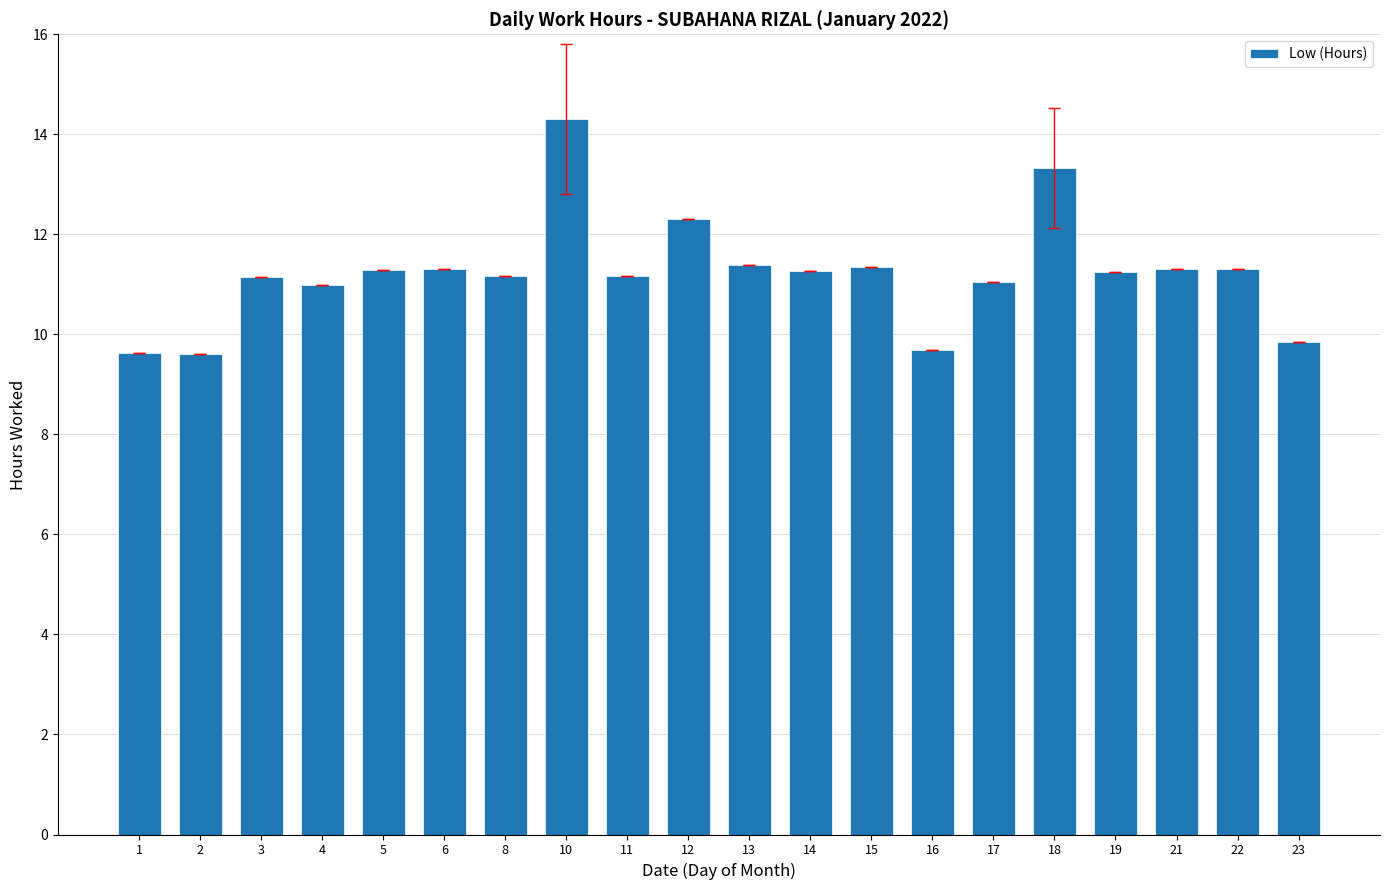

What is the average value?

11.2